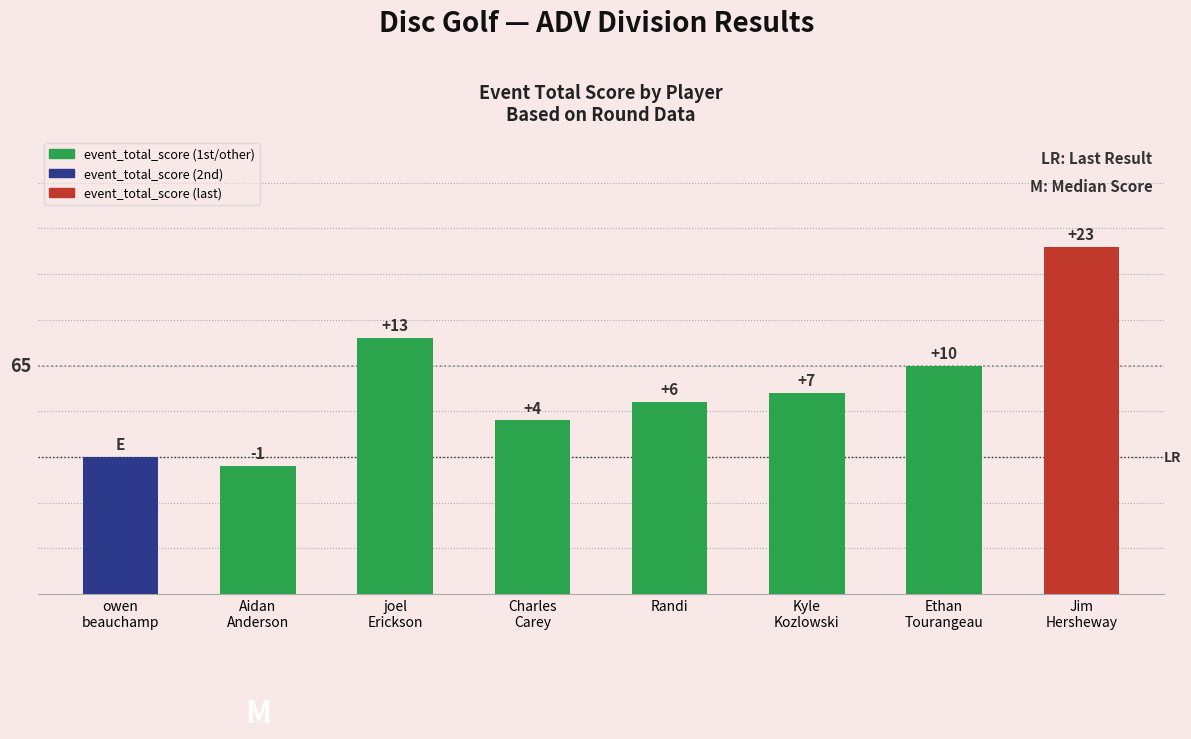

How many bars are there in total?

8